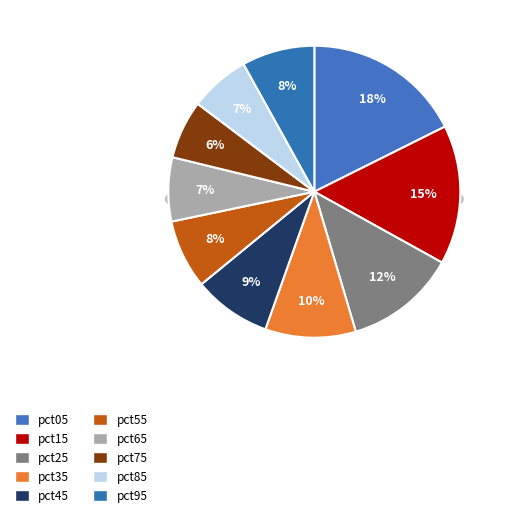

How many slices are in this pie chart?

10